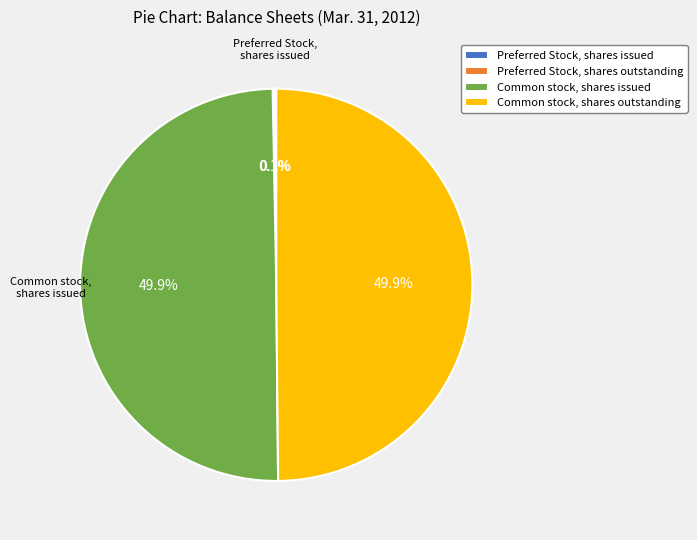

To the nearest percent, what percentage of the pie is Common stock, shares issued?

50%